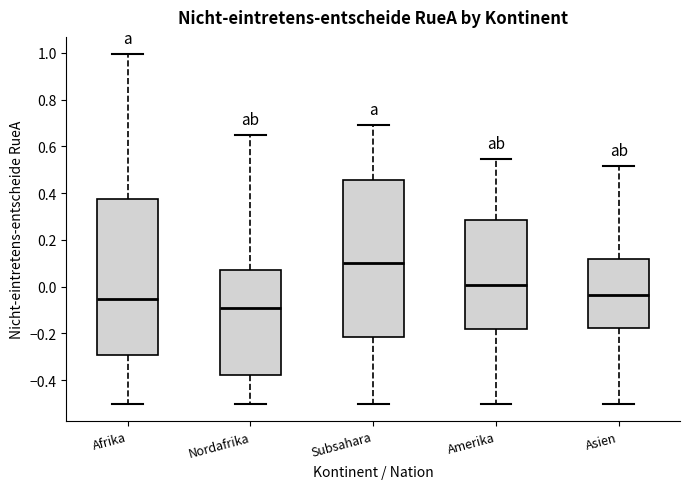

Which box has the highest median line?

Subsahara